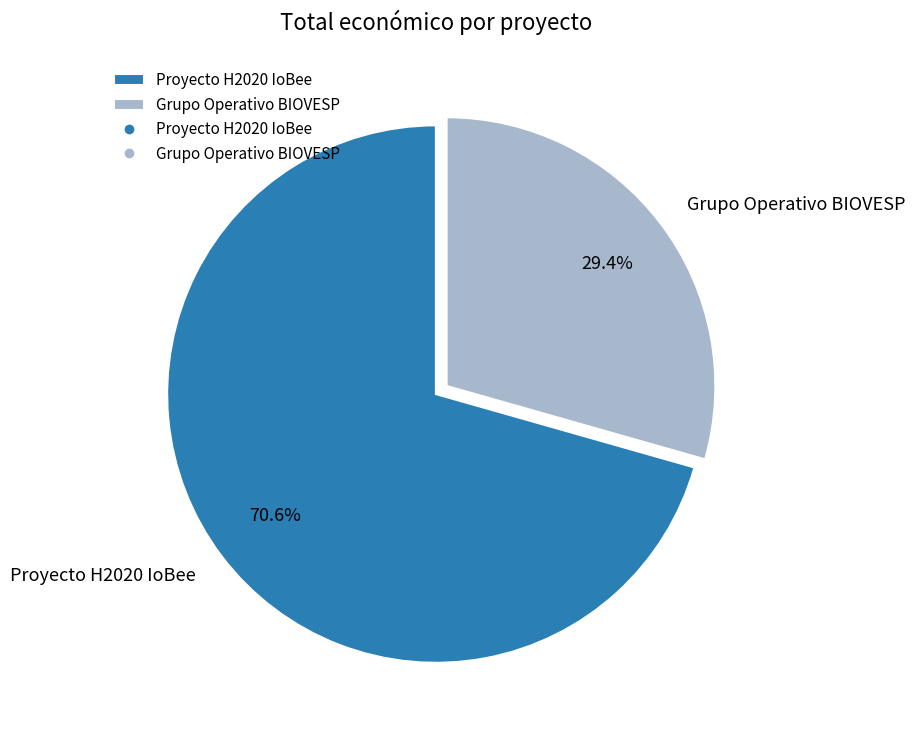

True or false: Proyecto H2020 IoBee accounts for 71% of the total.

True